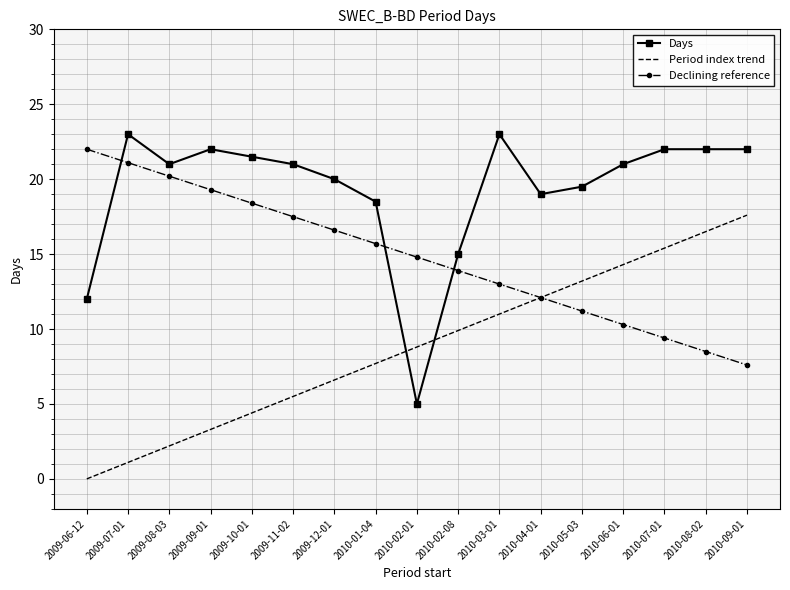

Where does the Declining reference series first go above 14?

2009-06-12